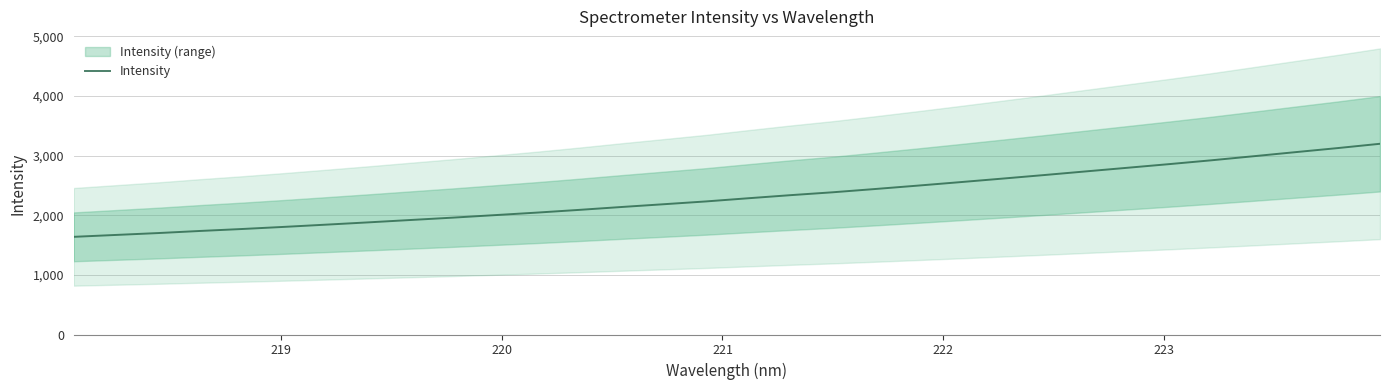

True or false: there are more than 0 points higher than both neighbors.

False